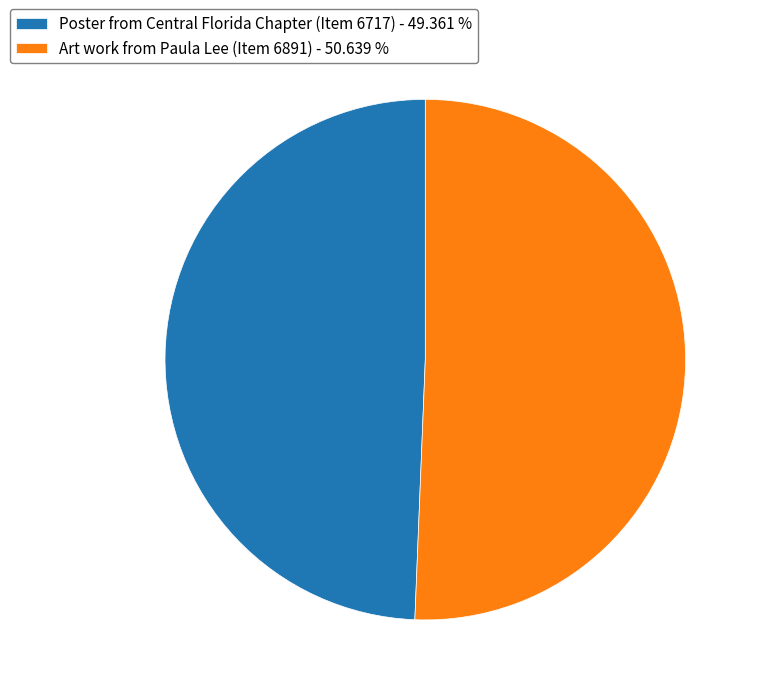

Do Poster from Central Florida Chapter (Item 6717) - 49.361 % and Art work from Paula Lee (Item 6891) - 50.639 % together represent more than half of the pie?

Yes